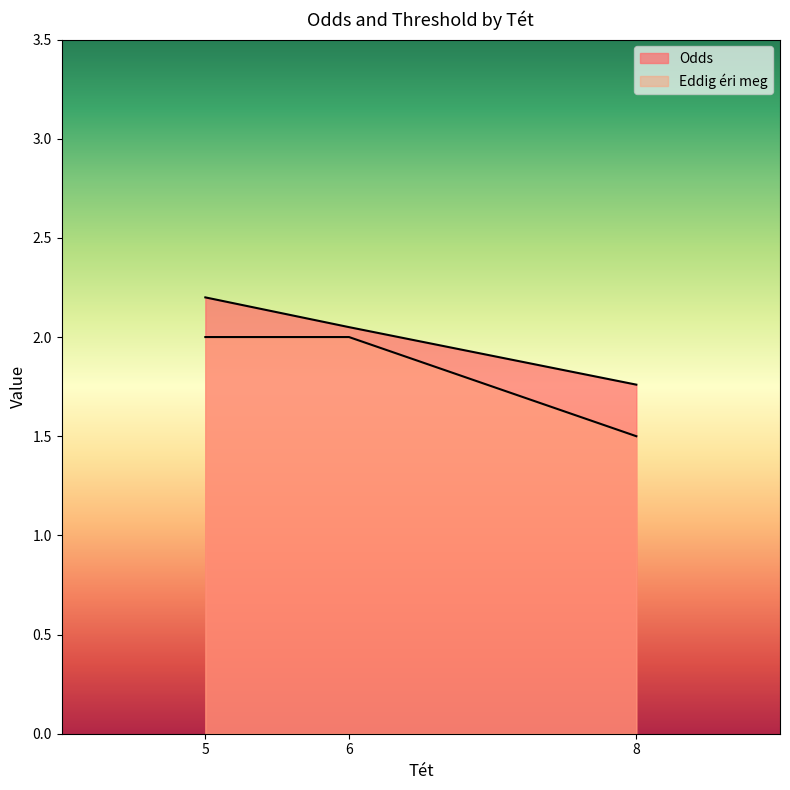

What is the difference between the maximum and minimum values?

0.5